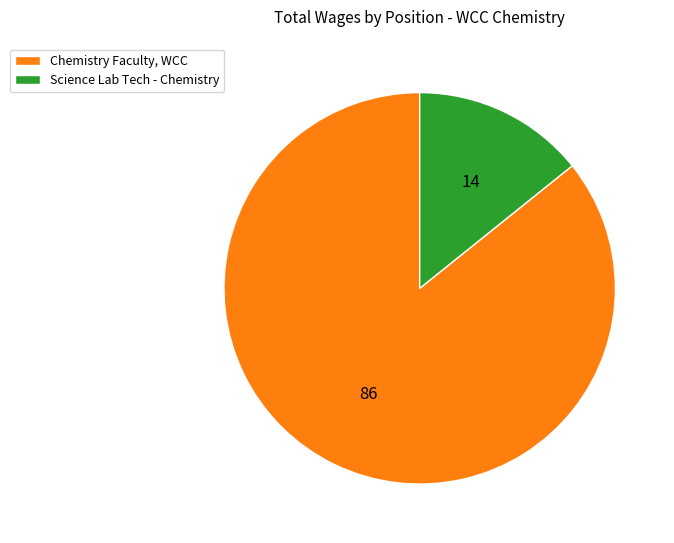

What is the ratio of the value at Chemistry Faculty, WCC to the value at Science Lab Tech - Chemistry?

6.0